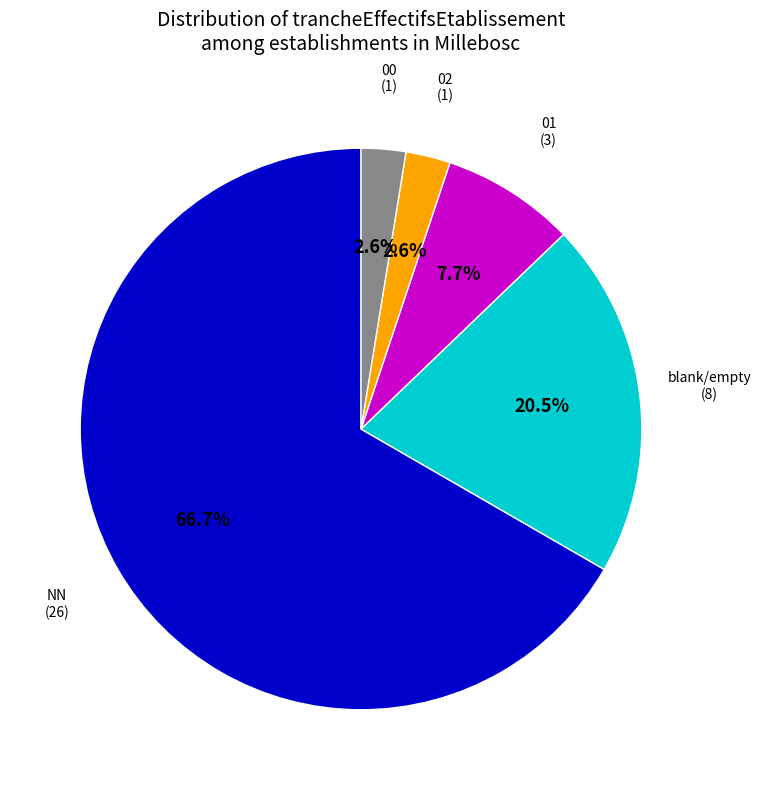

Is there any slice that represents more than half of the pie?

Yes